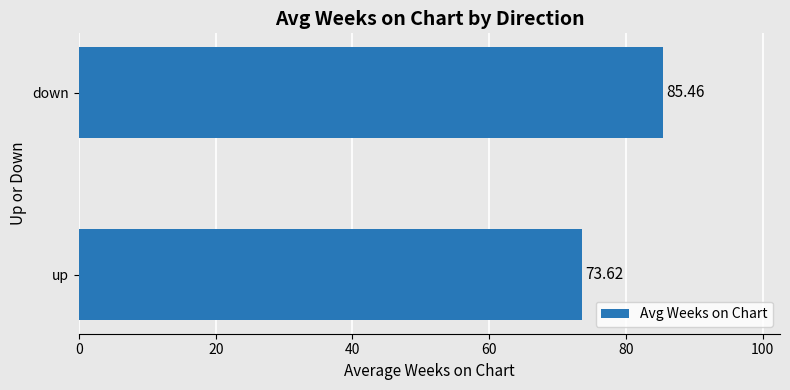

List the labels in order of value, largest first.

down, up